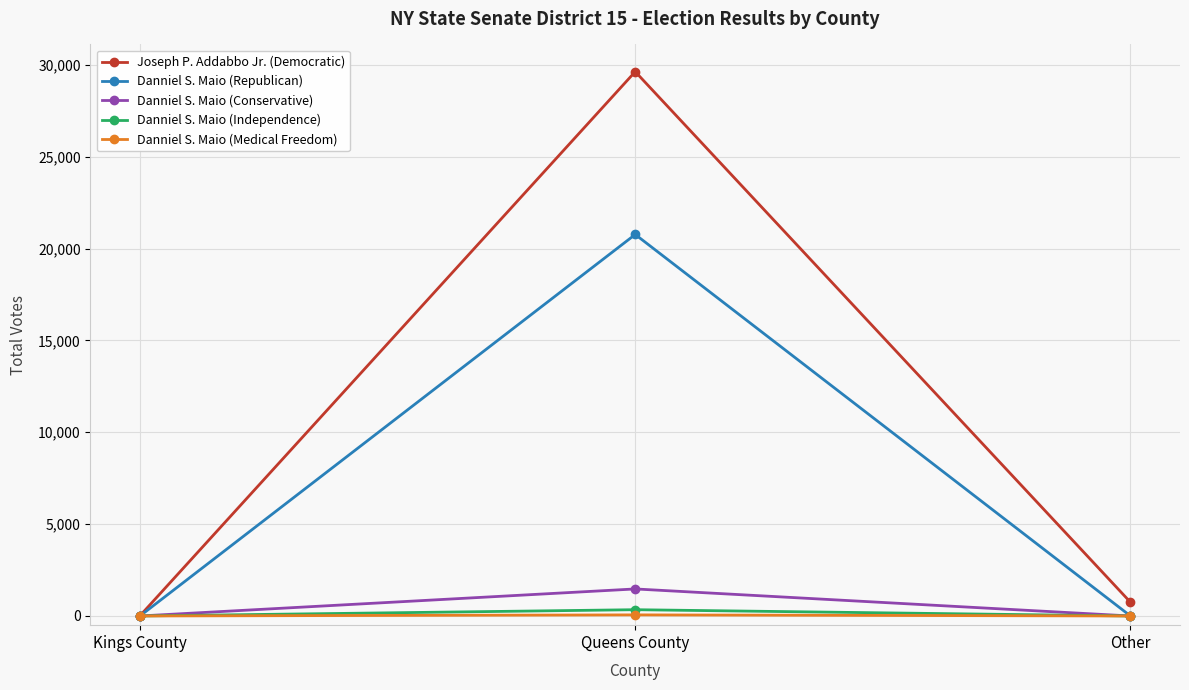

What position from the right is Queens County?

2